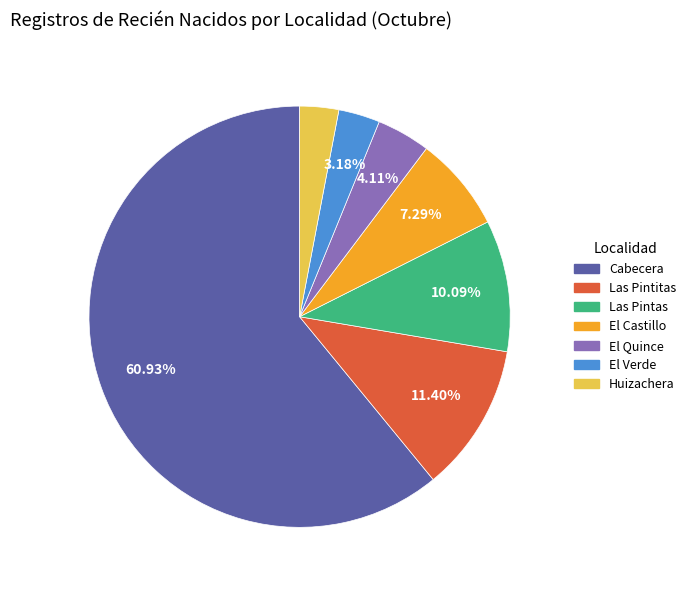

How many segments does this pie chart have?

7